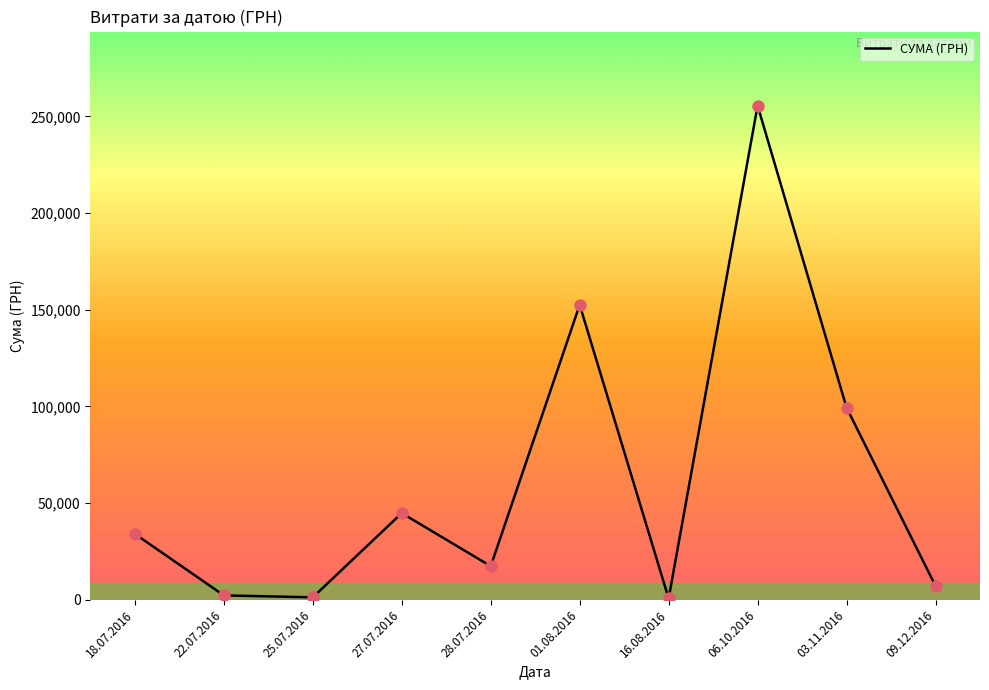

Which has a higher value, 27.07.2016 or 18.07.2016?

27.07.2016